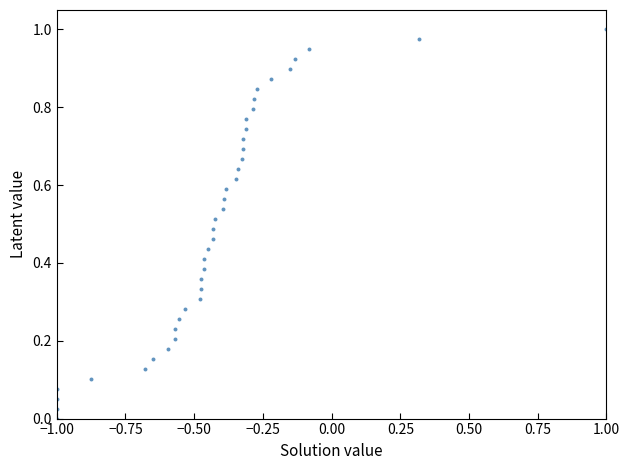

What is the range of X values (max minus min)?

2.0